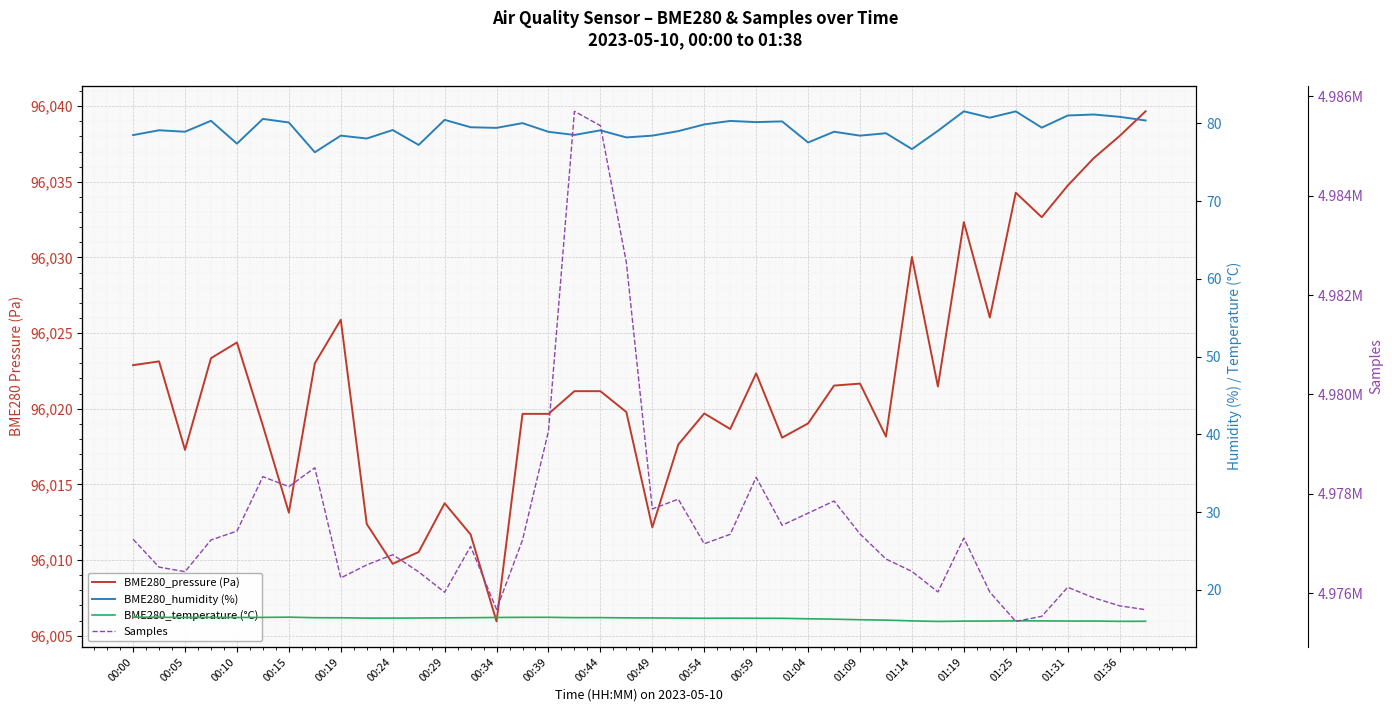

What is the difference between the BME280_humidity (%) values at 00:05 and 20?

0.7